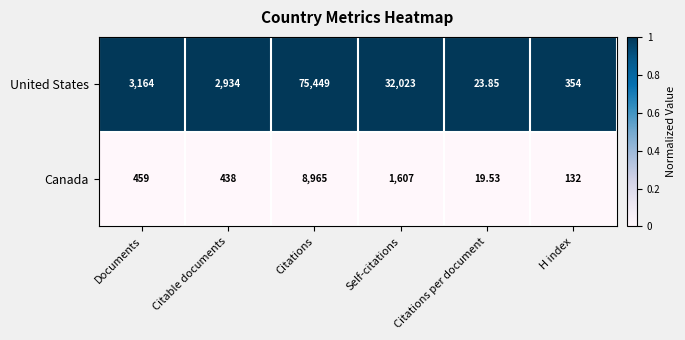

At which category is the sum across all series the highest?

Citations